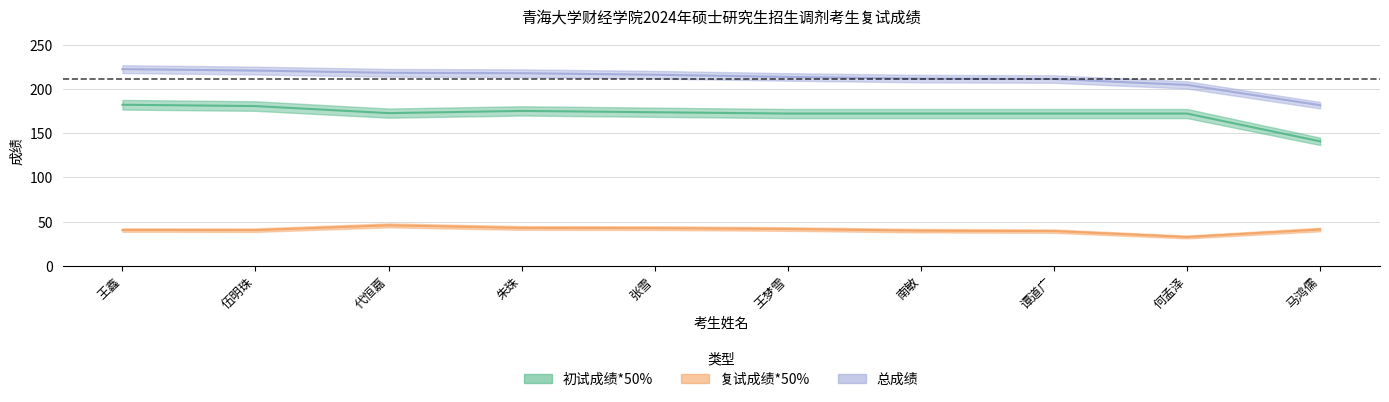

Is it true that 初试成绩*50% equals 182.5 at 王鑫?

True